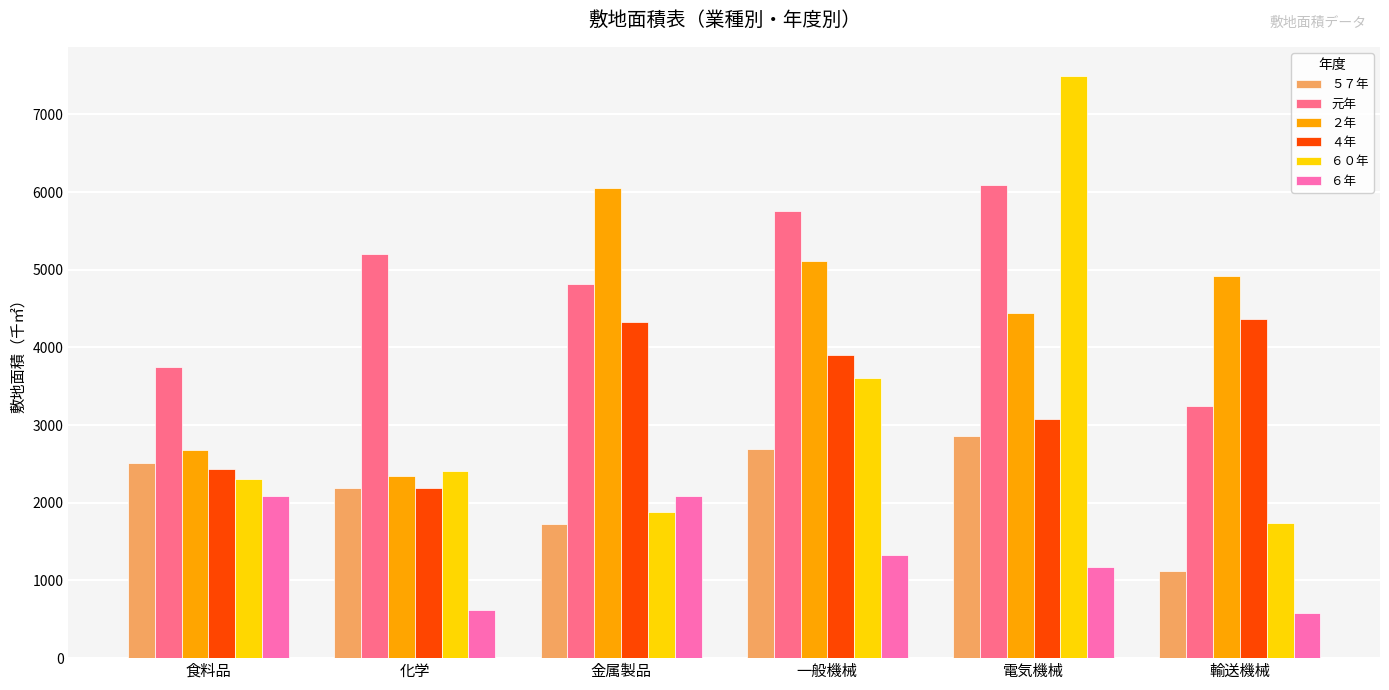

The value of 元年 at 輸送機械 is 996. True or false?

False